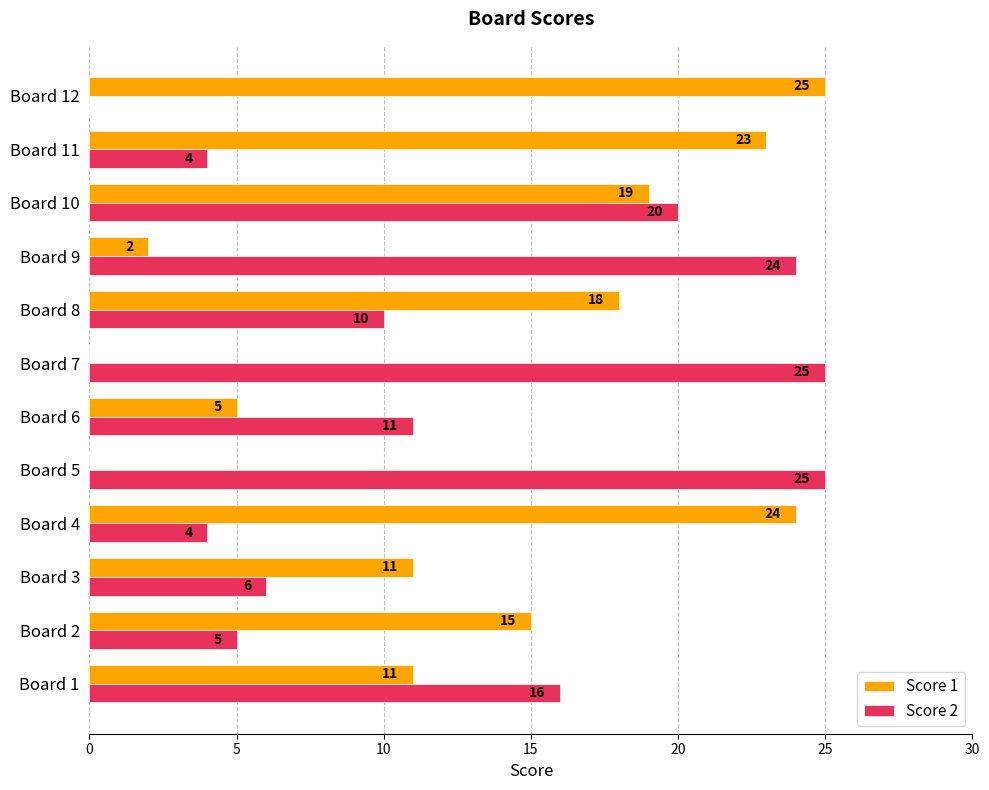

Between Board 5 and Board 8, which series saw the biggest shift?

Score 1